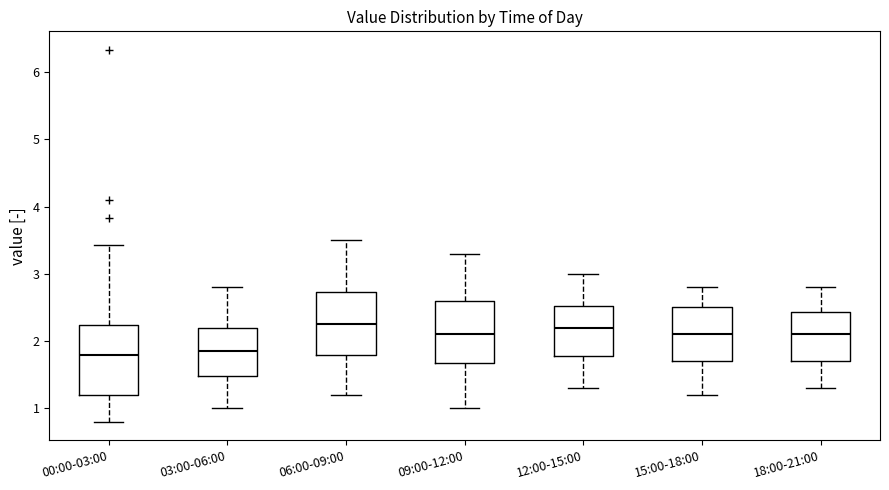

Reading left to right, transcribe this box plot: for each box, give where its median line is, the range the box spans, and where its two whiskers end, as read against the y-axis. The values are not printed on the chart, so give them approximately, as read against the axis.

00:00-03:00: median 1.8, box 1.2 to 2.2, whiskers 0.8 to 3.4
03:00-06:00: median 1.9, box 1.5 to 2.2, whiskers 1.0 to 2.8
06:00-09:00: median 2.3, box 1.8 to 2.7, whiskers 1.2 to 3.5
09:00-12:00: median 2.1, box 1.7 to 2.6, whiskers 1.0 to 3.3
12:00-15:00: median 2.2, box 1.8 to 2.5, whiskers 1.3 to 3.0
15:00-18:00: median 2.1, box 1.7 to 2.5, whiskers 1.2 to 2.8
18:00-21:00: median 2.1, box 1.7 to 2.4, whiskers 1.3 to 2.8